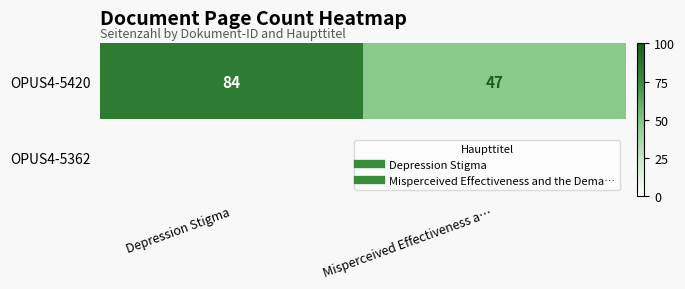

Rank the categories by OPUS4-5362 value from lowest to highest.

Depression Stigma, Misperceived Effectiveness a…